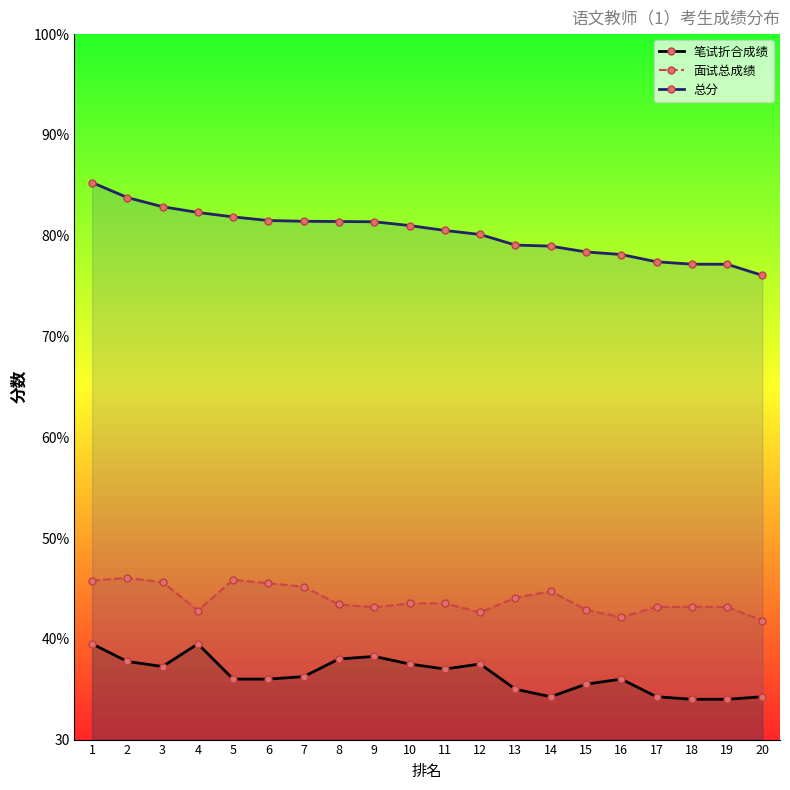

At how many categories does at least one series exceed 65?

20